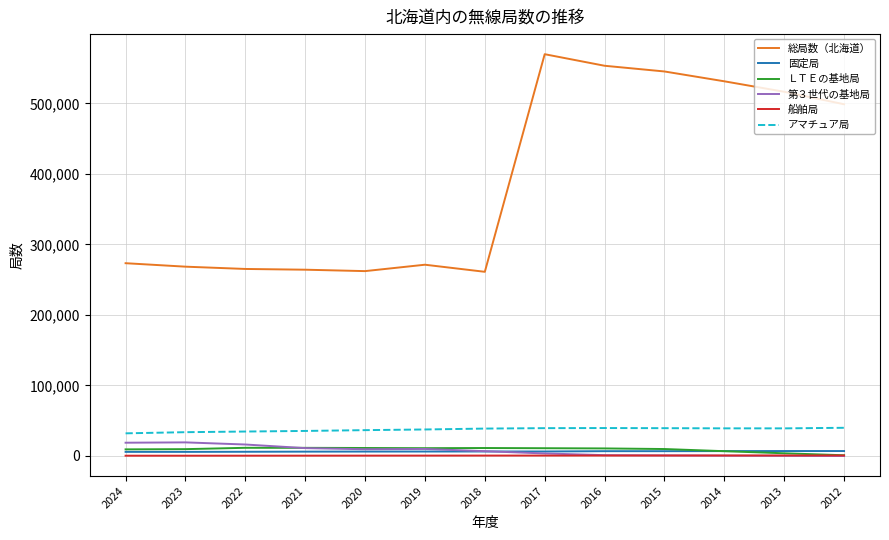

What are all the series names shown in the legend?

総局数（北海道）, 固定局, ＬＴＥの基地局, 第３世代の基地局, 船舶局, アマチュア局